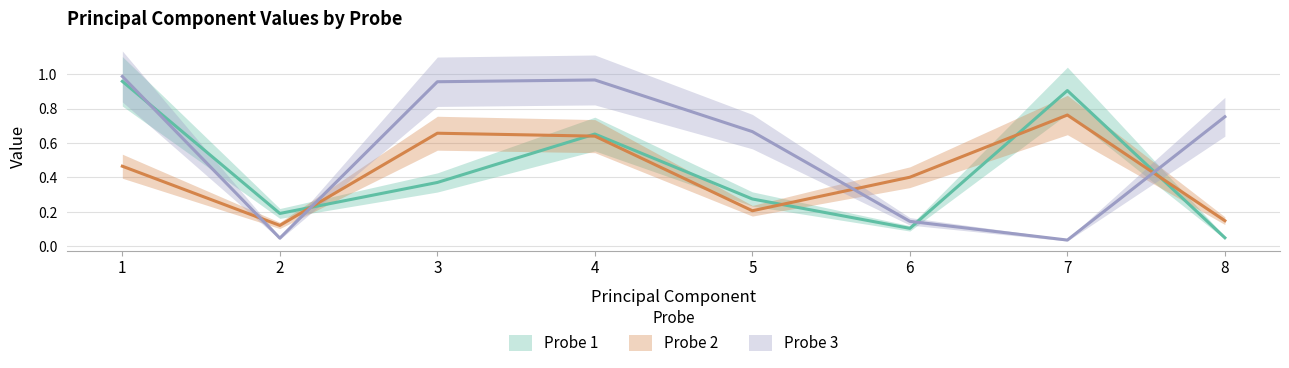

Which series has the largest range (max minus min)?

Probe 3